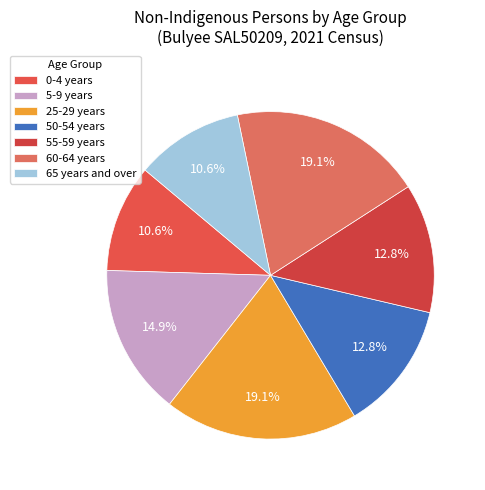

The 25-29 years slice represents 29% of the pie. True or false?

False